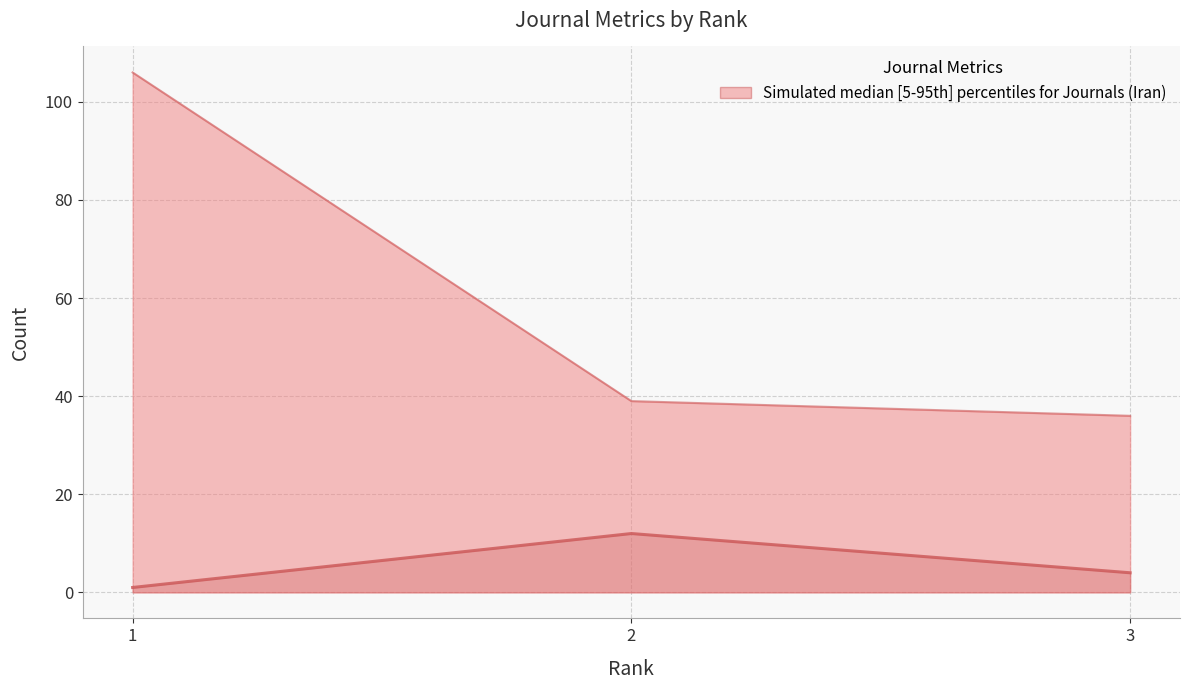

The value of Total Docs. (2023) upper at 1 is 143. True or false?

False